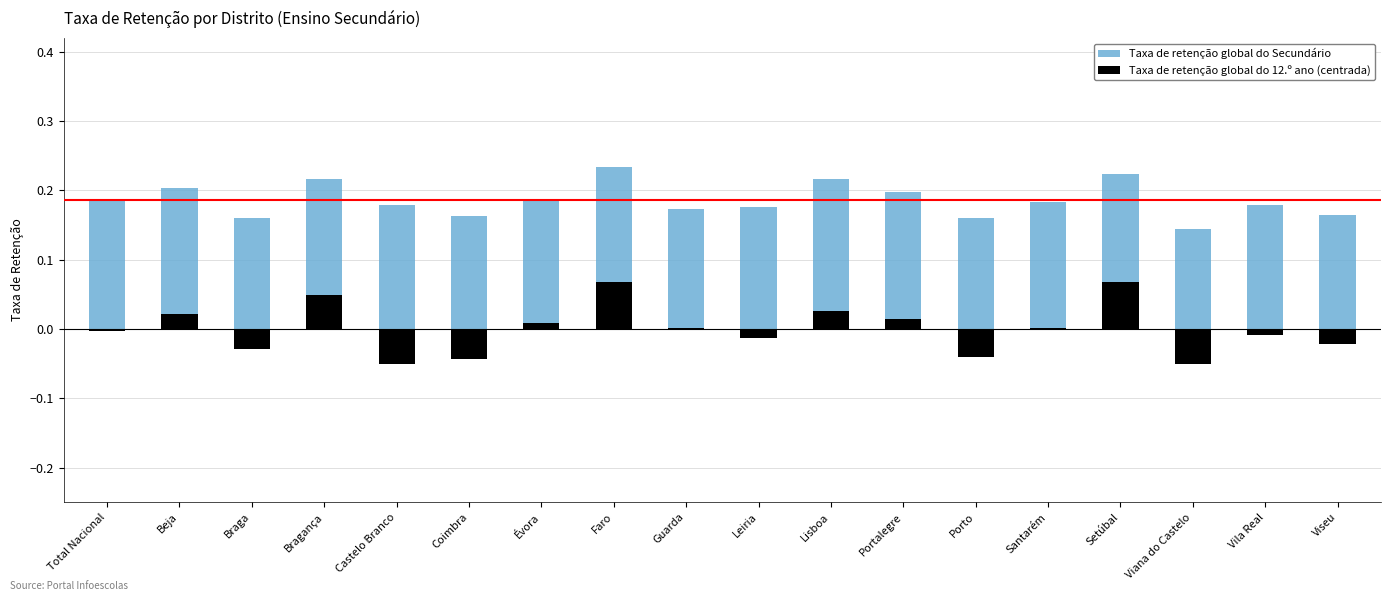

What is the minimum value for Taxa de retenção global do 12.º ano (centrada)?

-0.1